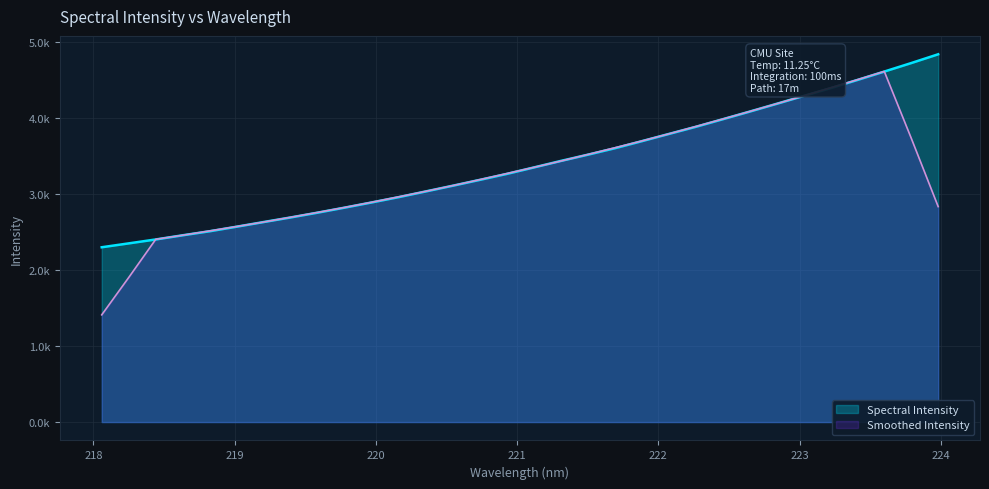

Which has a higher value, 218.0596 or 219.3979?

219.3979